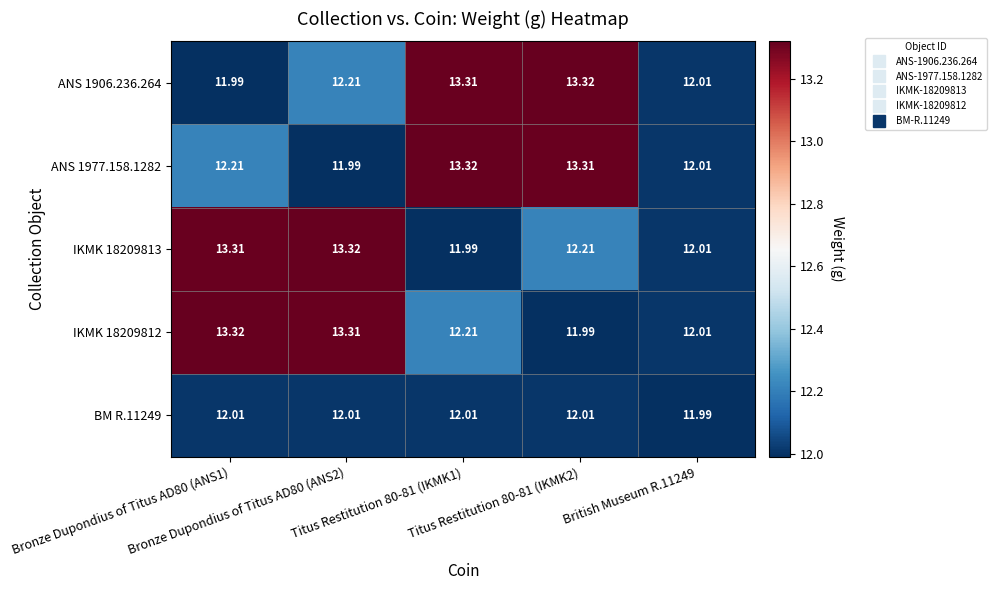

What is the difference between the highest and lowest values at Bronze Dupondius of Titus AD80 (ANS1)?

1.3